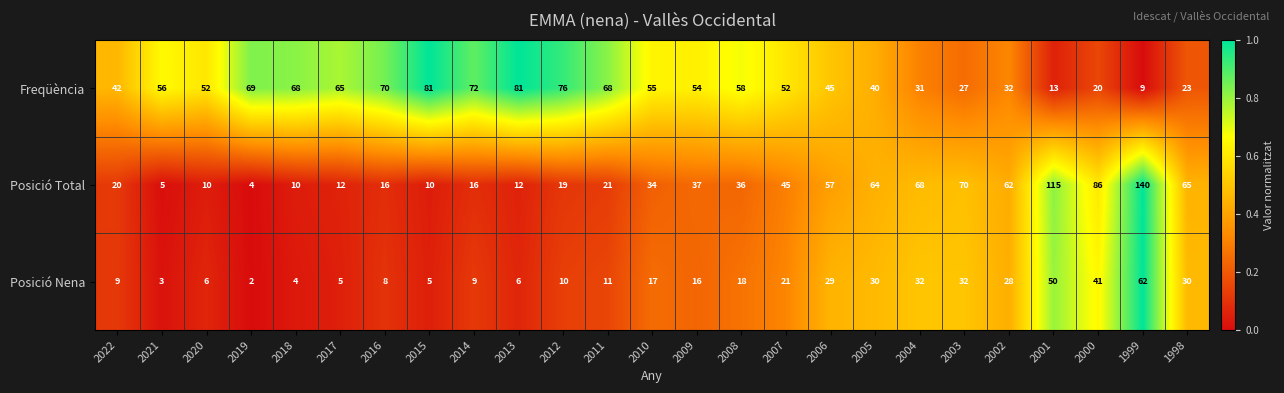

What is the difference between the maximum and minimum values in the Posició Nena series?

60